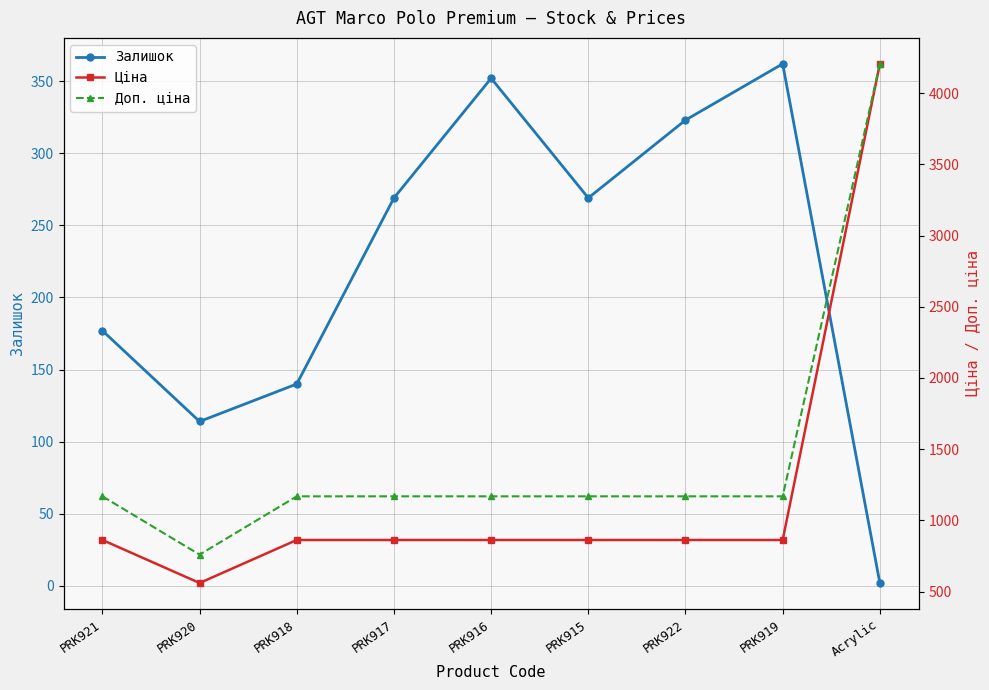

What is the minimum value shown in the chart?

2.0